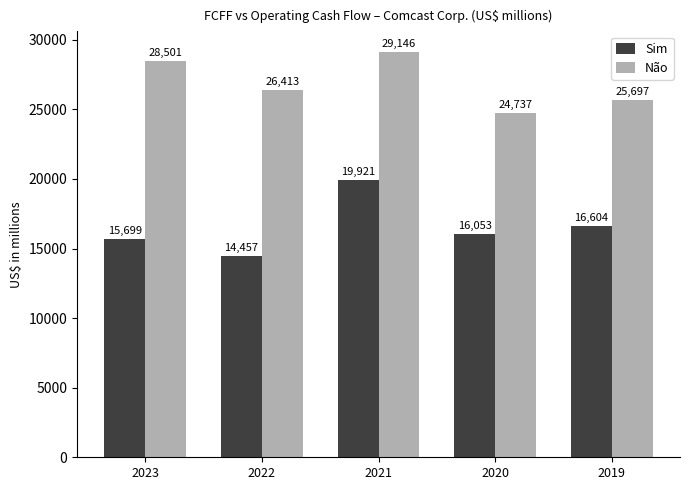

Is it true that Não equals 26413 at 2022?

True